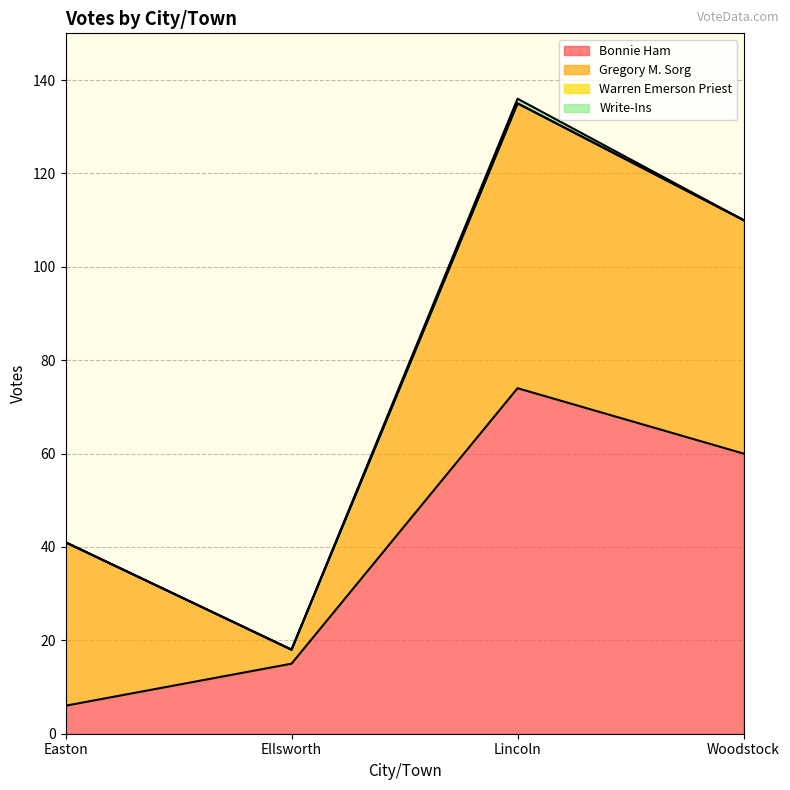

How many times do Bonnie Ham and Gregory M. Sorg cross each other?

1